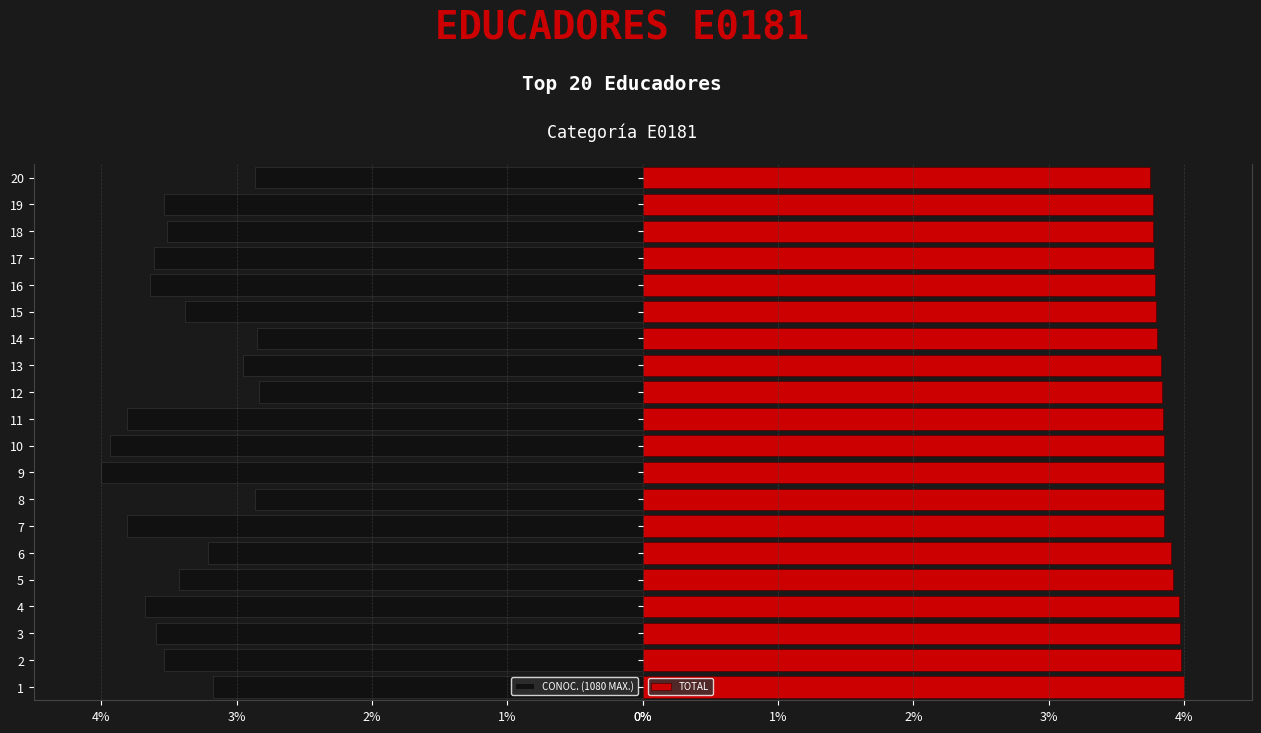

Are the bars grouped side by side (vs. stacked)?

Yes